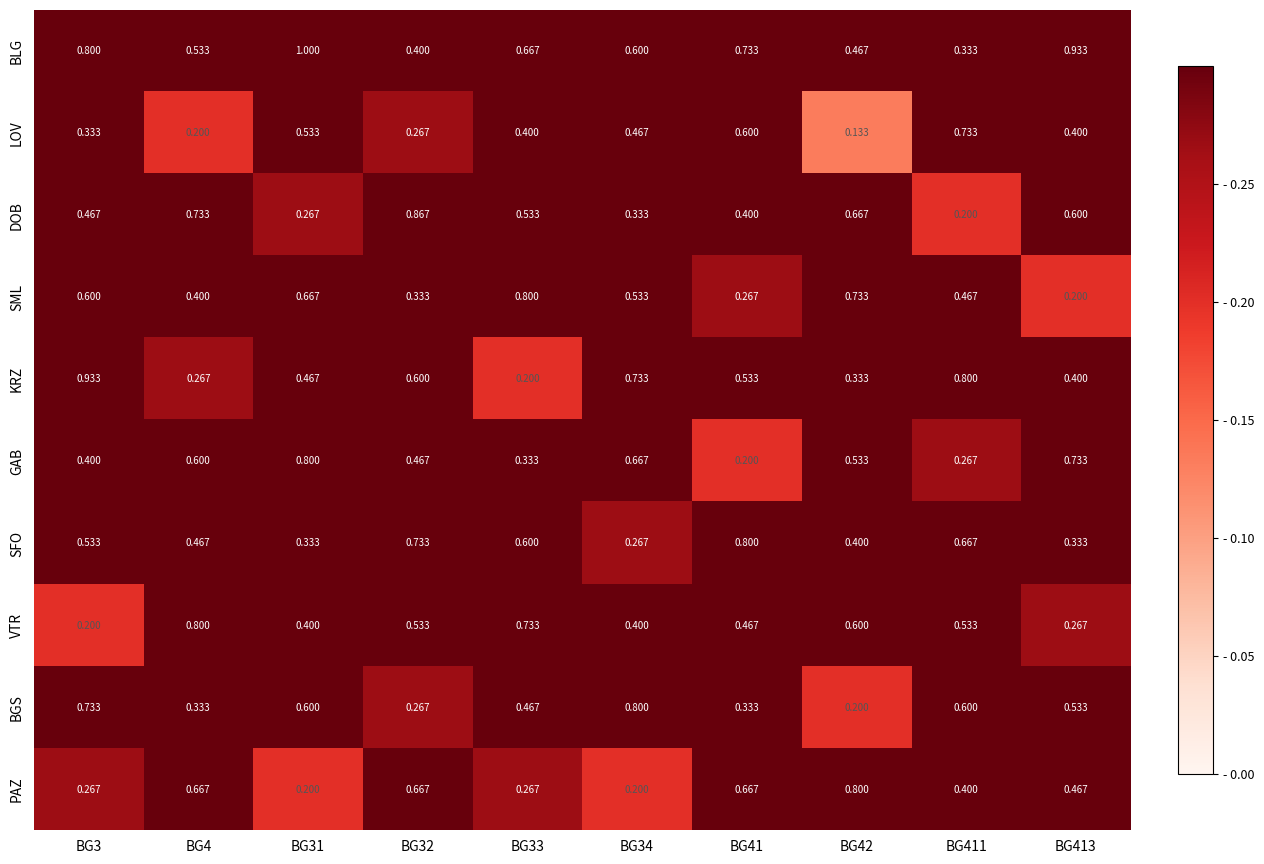

What is the spread (max minus min) of values at BG32?

0.6